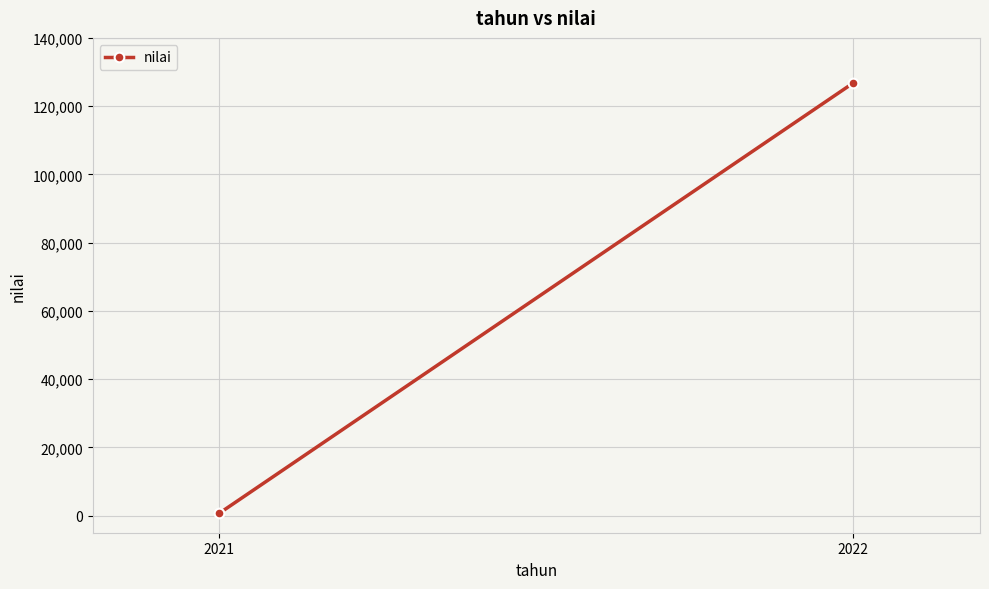

List the labels in order of value, largest first.

2022, 2021